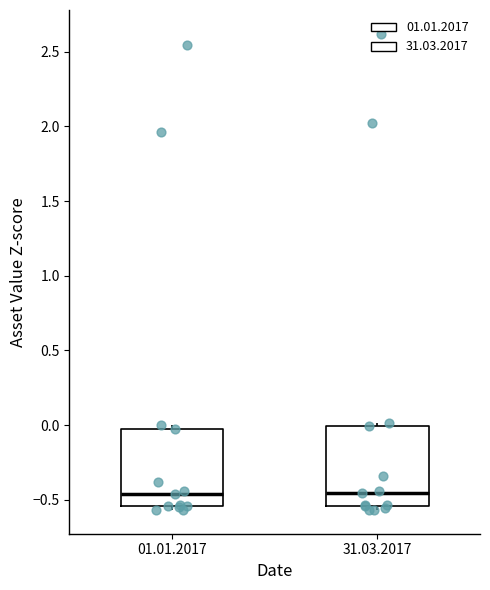

Where does the median line of the box for 31.03.2017 sit on the y-axis? The values are not printed on the chart, so give them approximately, as read against the axis.

-0.45